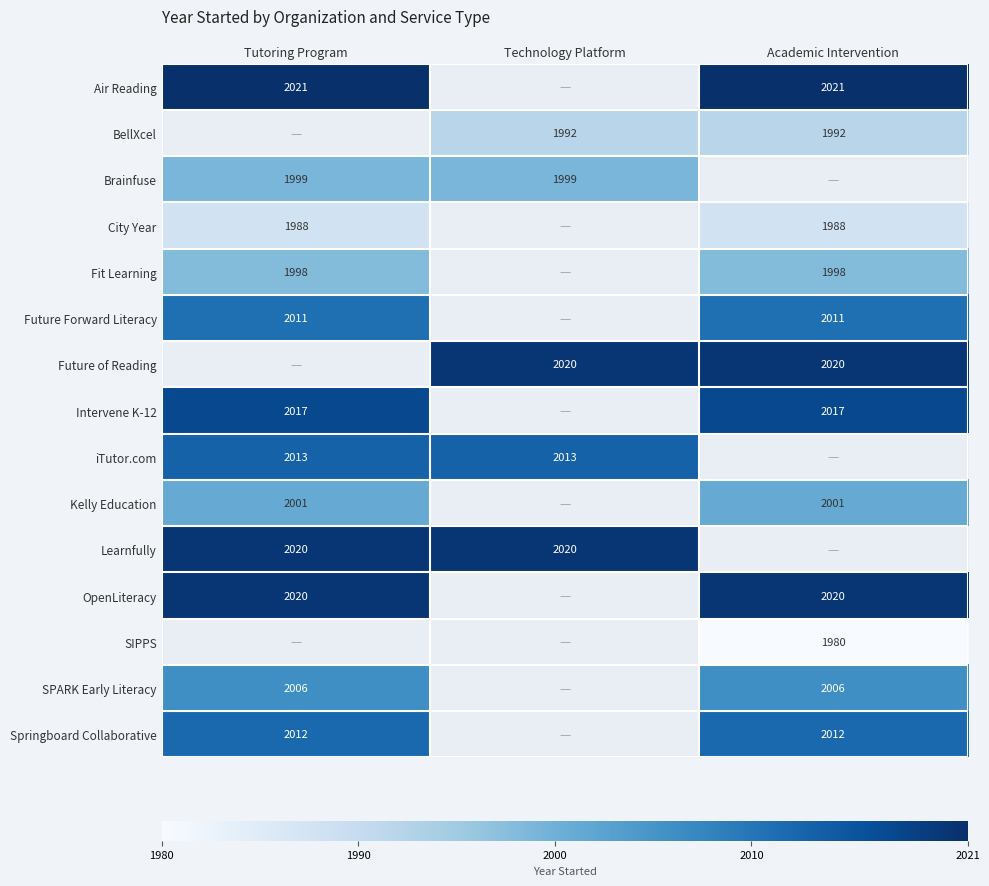

Is it true that City Year equals 1988 at Academic Intervention?

True